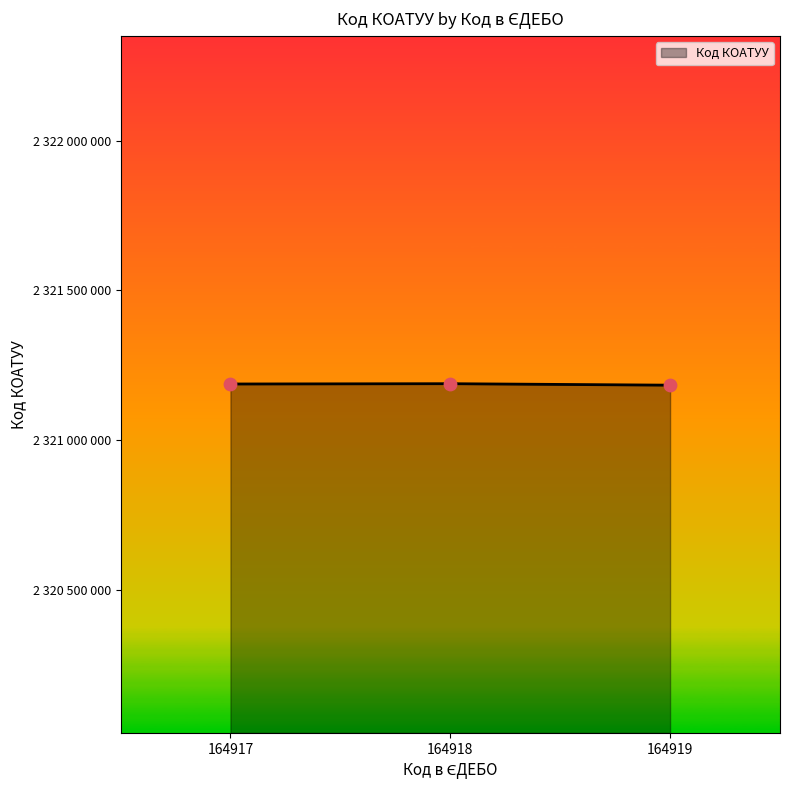

Between 164918 and 164917, which is larger?

164918